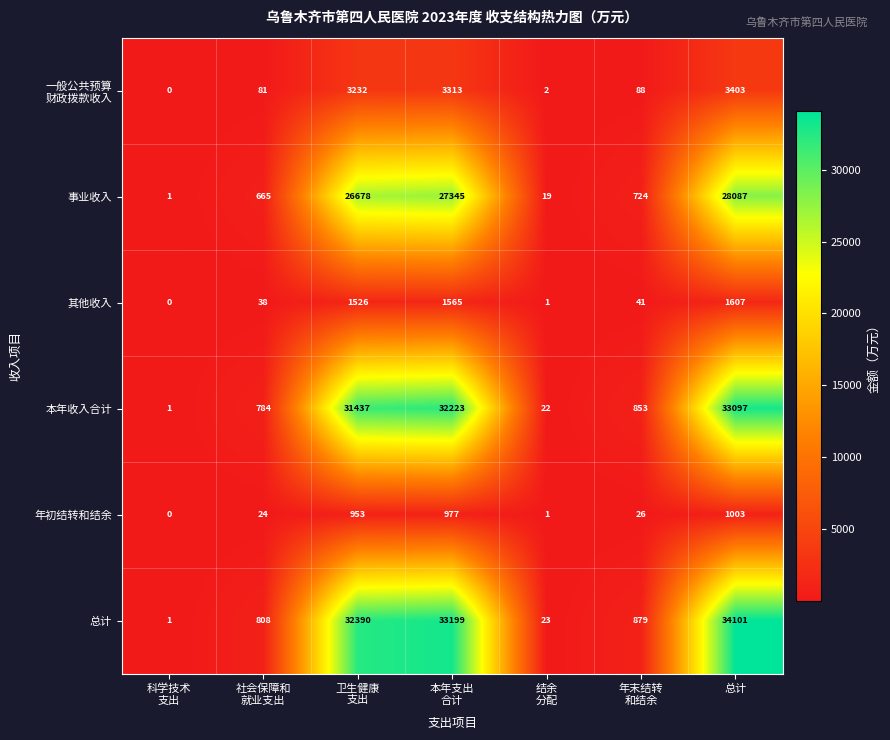

Which series has the largest total across all categories?

总计